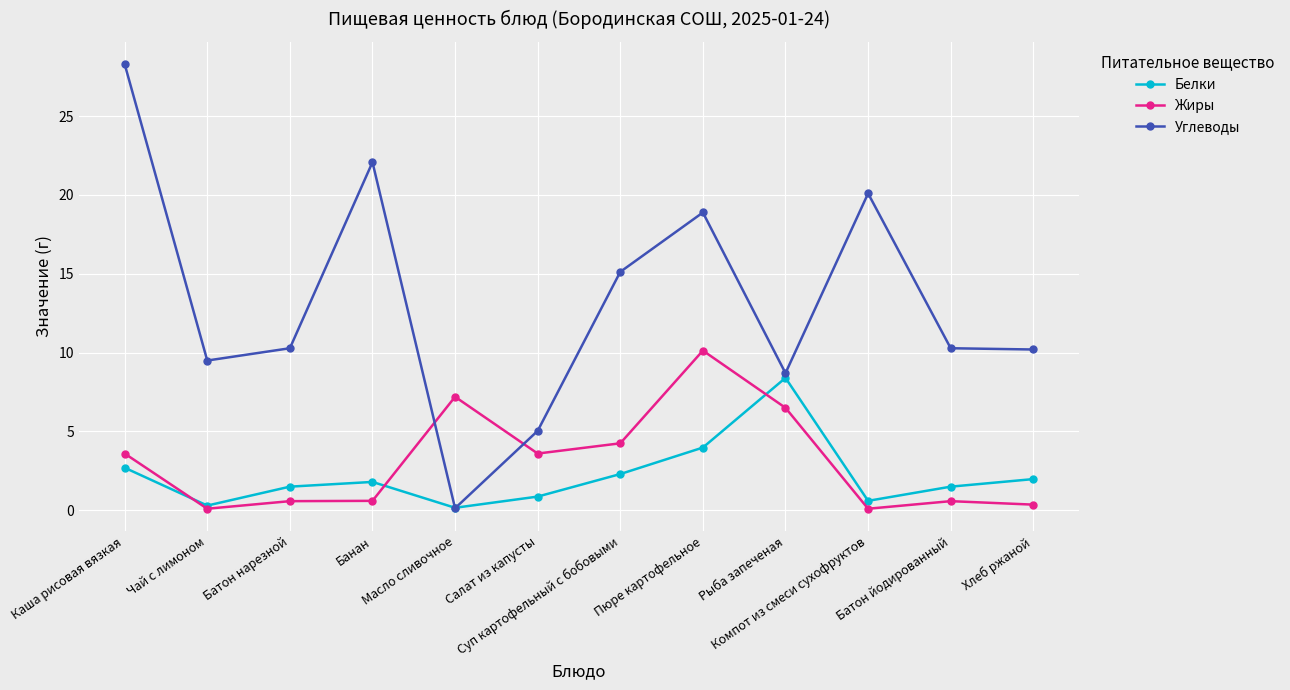

How many series are shown in this chart?

3